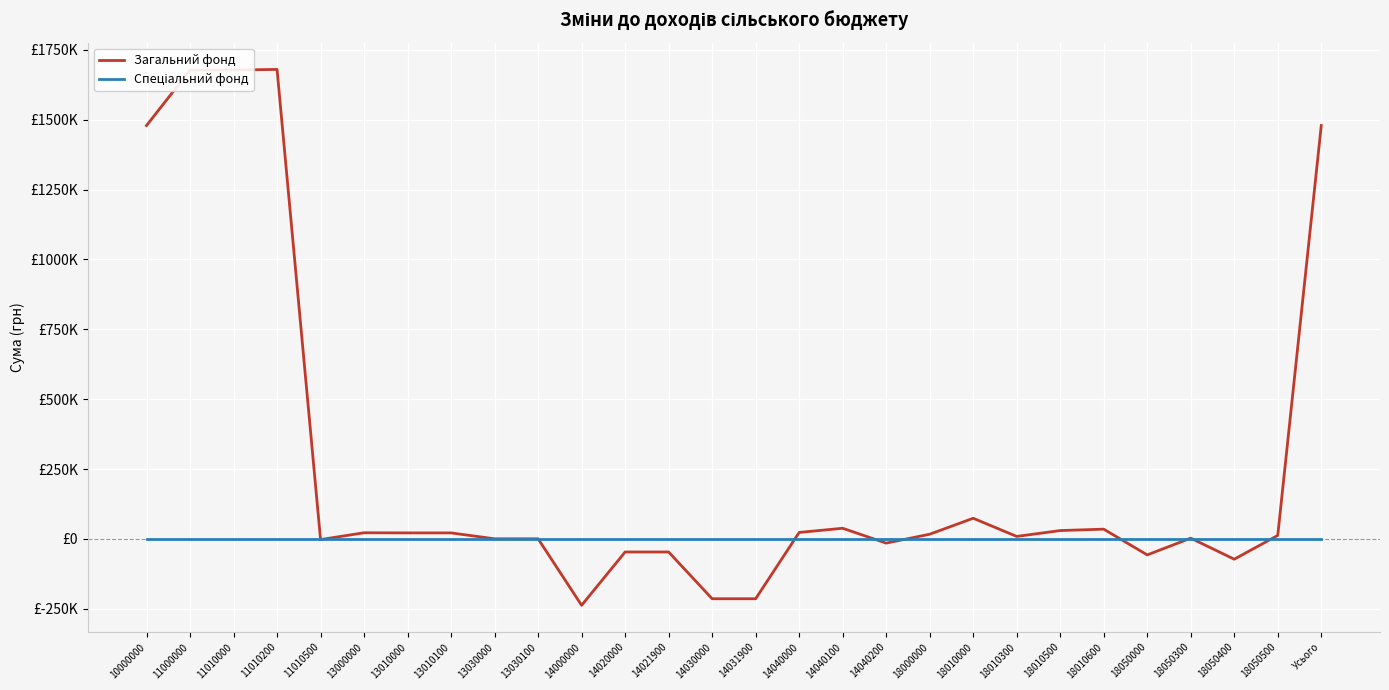

Reading left to right, what are all the values shown in this chart?

Загальний фонд: 1479360	1677871	1677871	1680163	-2292	22100	21600	21600	500	500	-237480	-46700	-46700	-214000	-214000	23220	38200	-14980	16869	74000	9000	30000	35000	-57131	2800	-72531	12600	1479360
Спеціальний фонд: 0	0	0	0	0	0	0	0	0	0	0	0	0	0	0	0	0	0	0	0	0	0	0	0	0	0	0	0